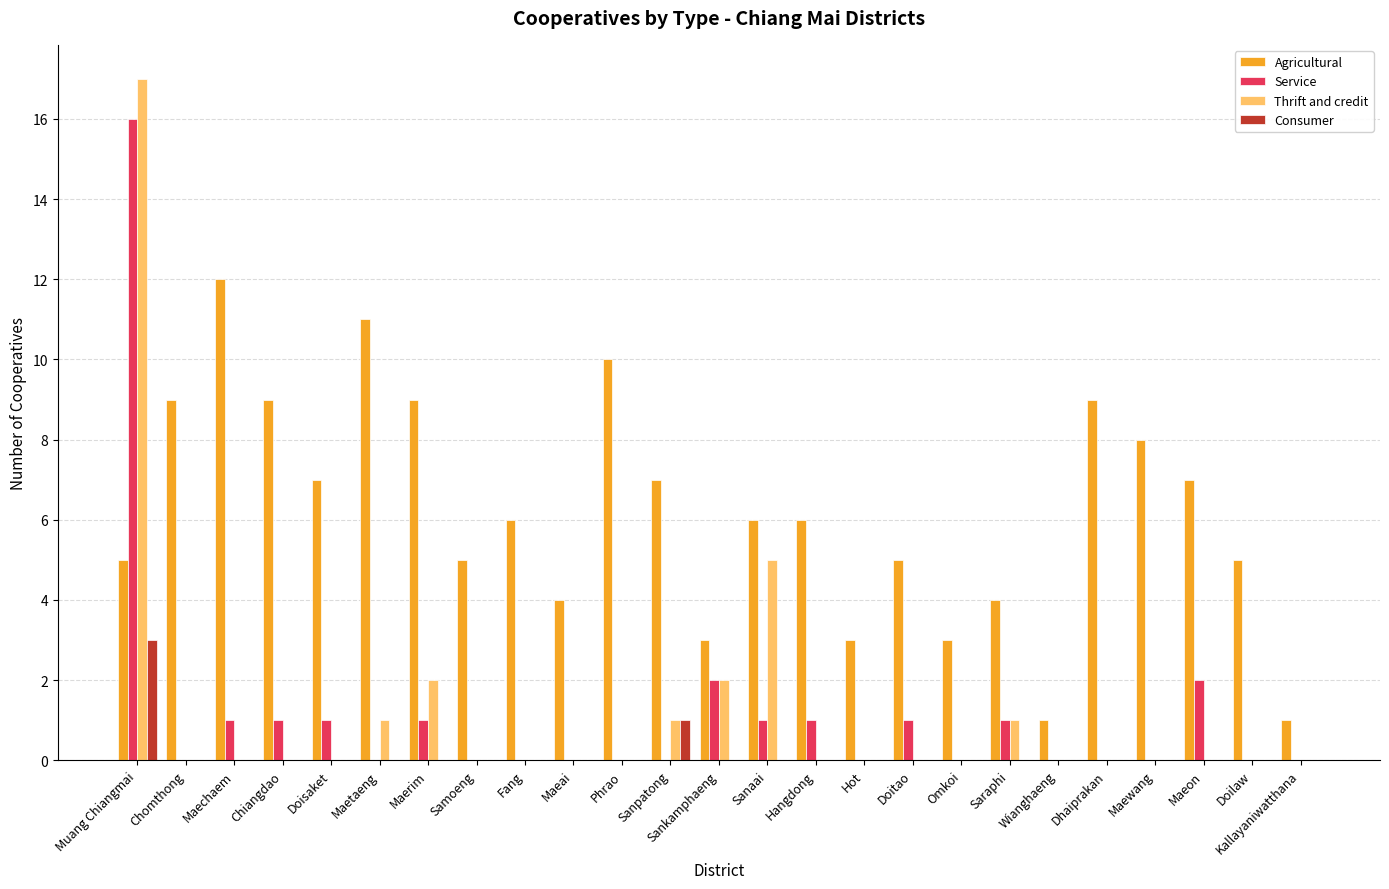

The value of Thrift and credit at Dhaiprakan is 11. True or false?

False